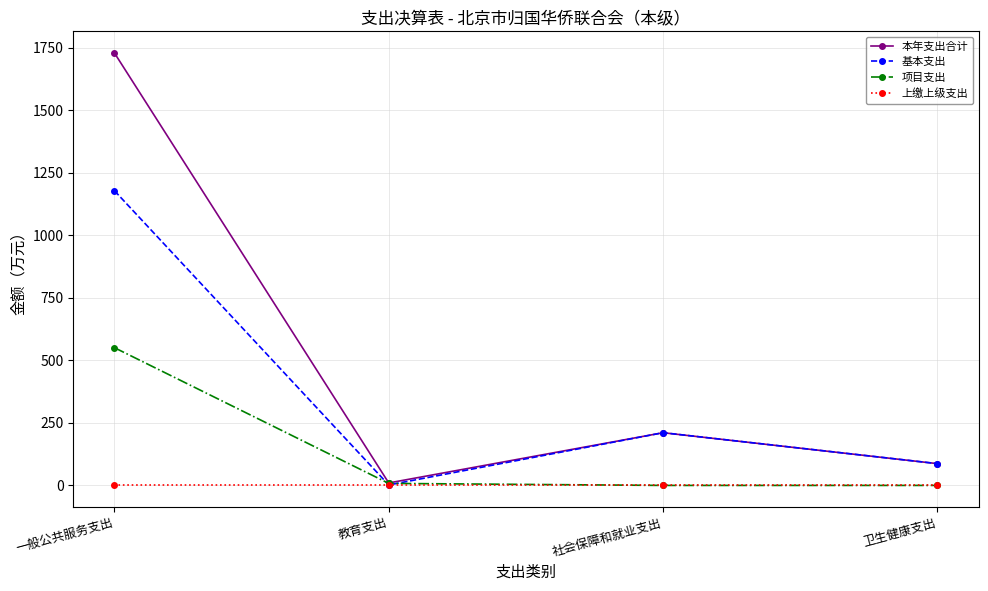

Reading right to left, transcribe all the data shown in this chart.

本年支出合计: 87.1	210.6	9.9	1728.2
基本支出: 87.1	210.6	1.9	1177.8
项目支出: 0.0	0.0	8.1	550.5
上缴上级支出: 0.0	0.0	0.0	0.0